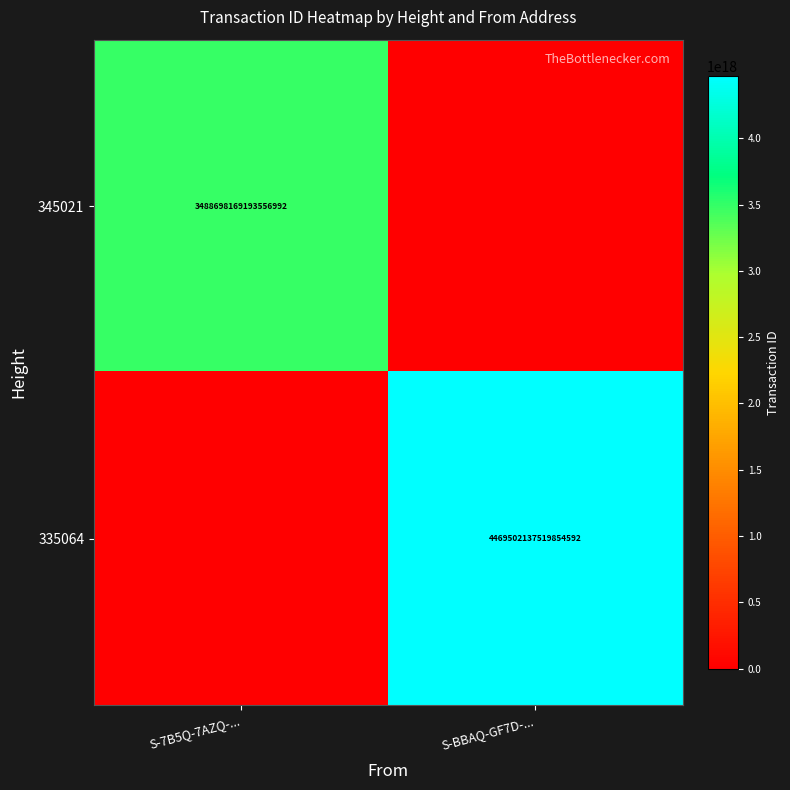

Is it true that 335064 equals 7056985809210080256 at S-BBAQ-GF7D-...?

False